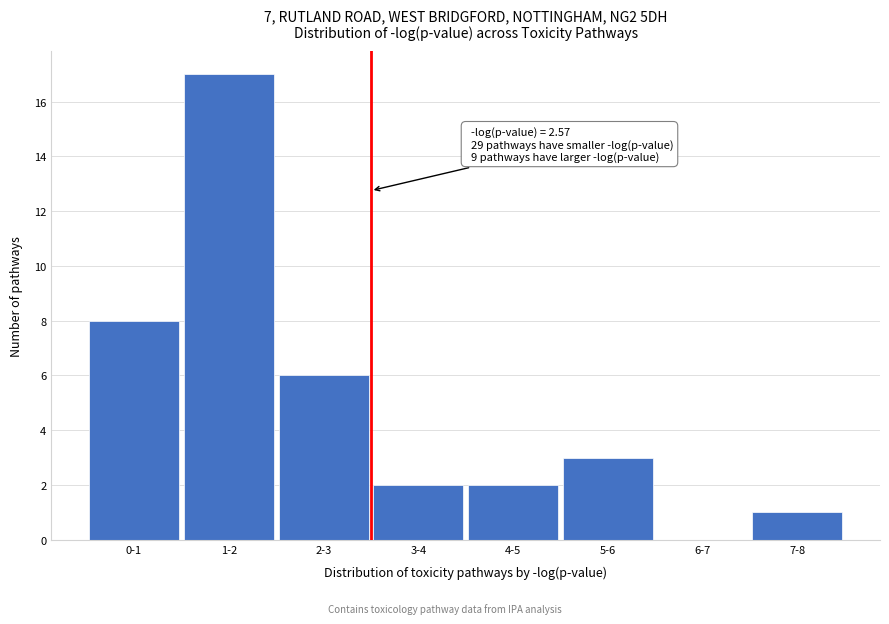

Reading left to right, extract all data points from this chart.

0-1=8	1-2=17	2-3=6	3-4=2	4-5=2	5-6=3	6-7=0	7-8=1